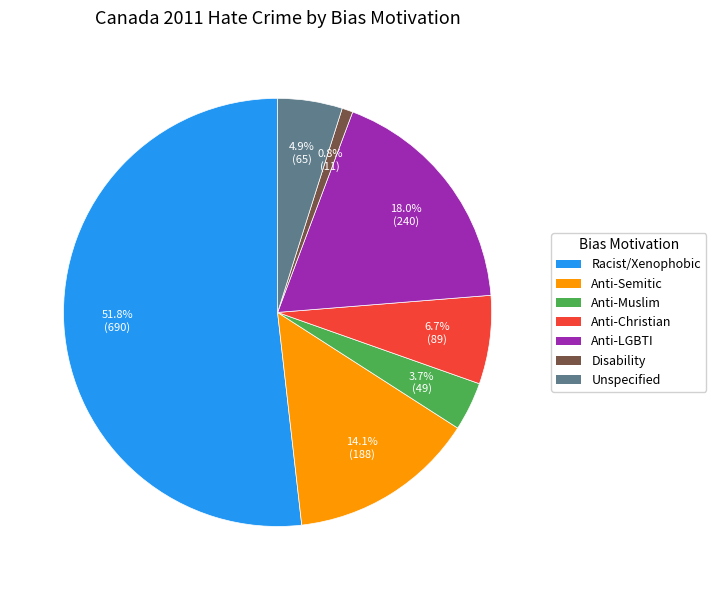

Does any single category account for the majority?

Yes